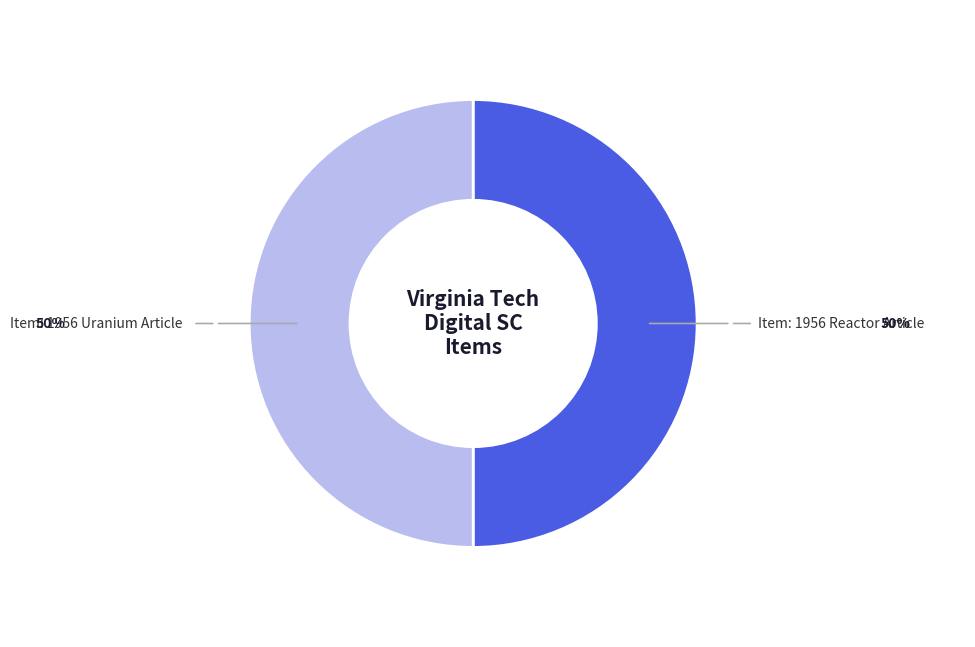

How many slices are in this pie chart?

2